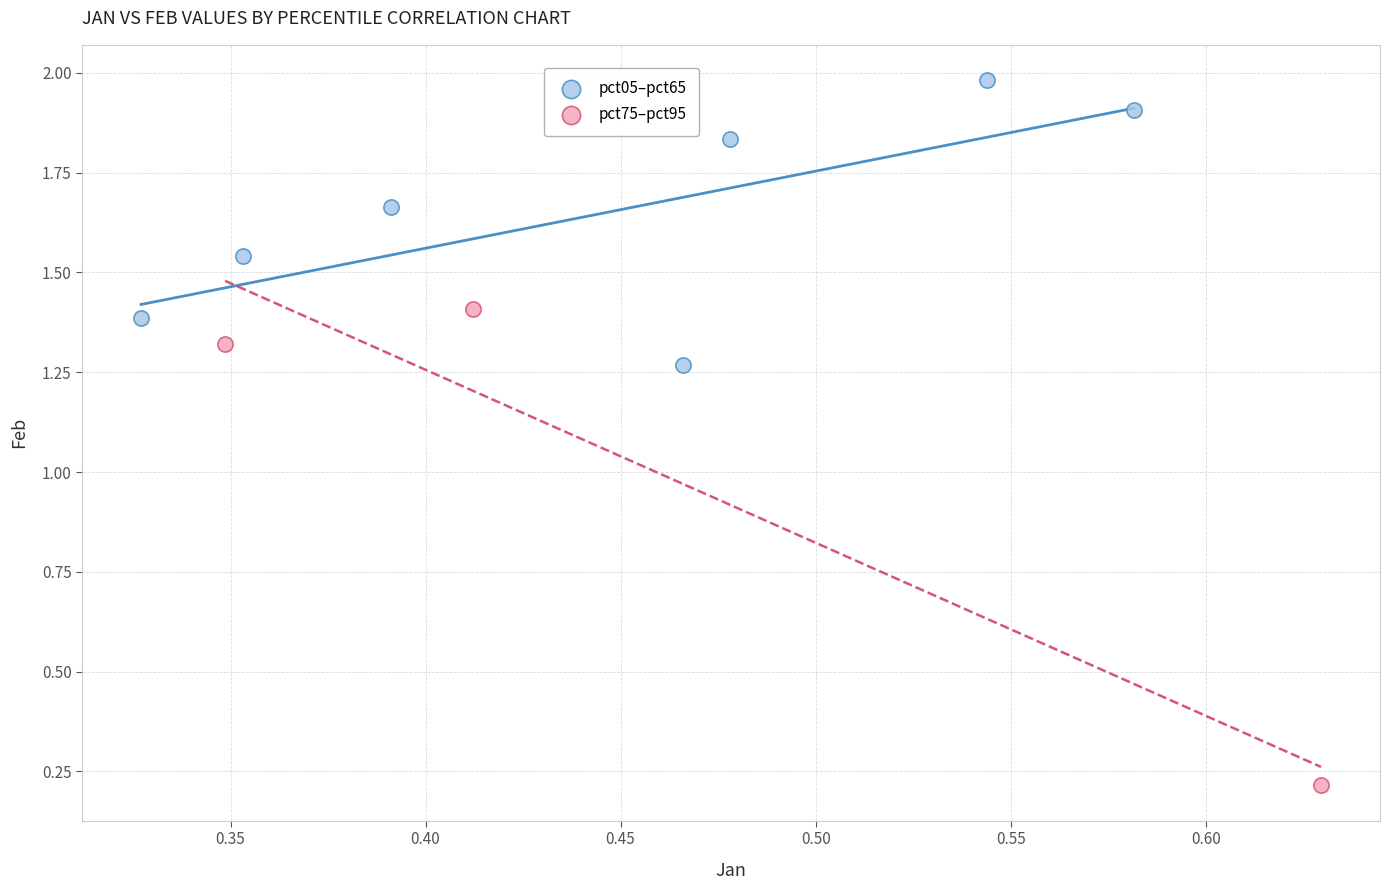

Which series contains the highest Y value?

pct05–pct65